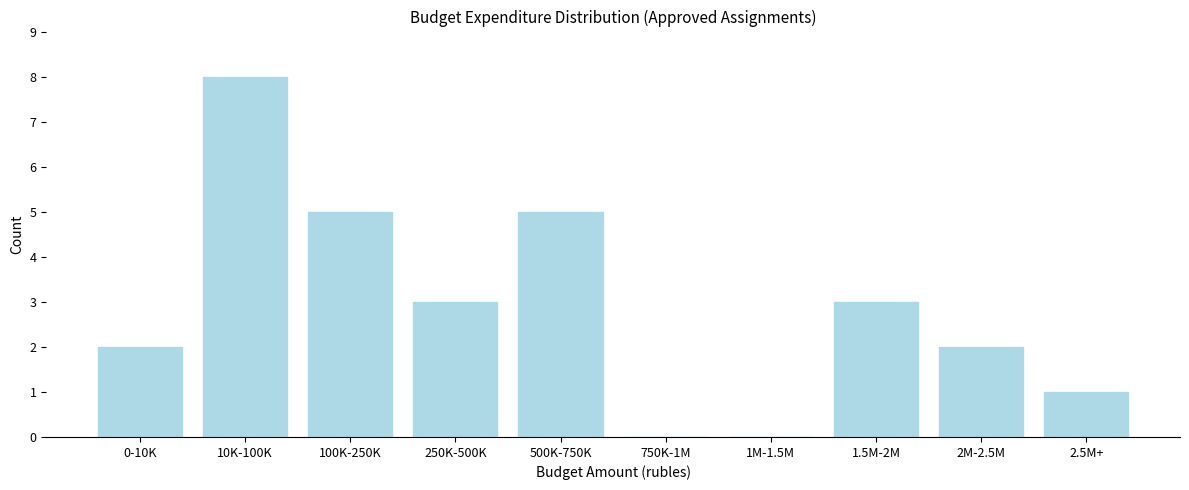

Reading left to right, transcribe all the data shown in this chart.

0-10K=2	10K-100K=8	100K-250K=5	250K-500K=3	500K-750K=5	750K-1M=0	1M-1.5M=0	1.5M-2M=3	2M-2.5M=2	2.5M+=1